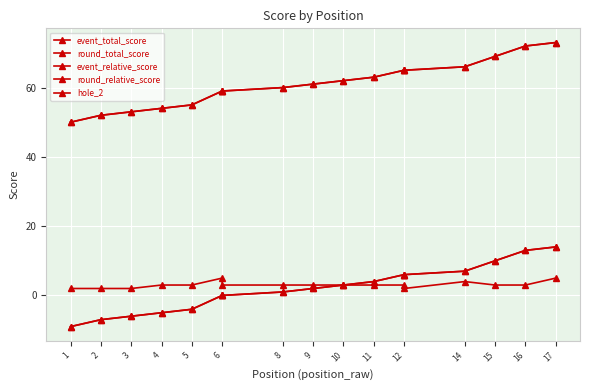

Which has a higher value, 2 or 1?

2